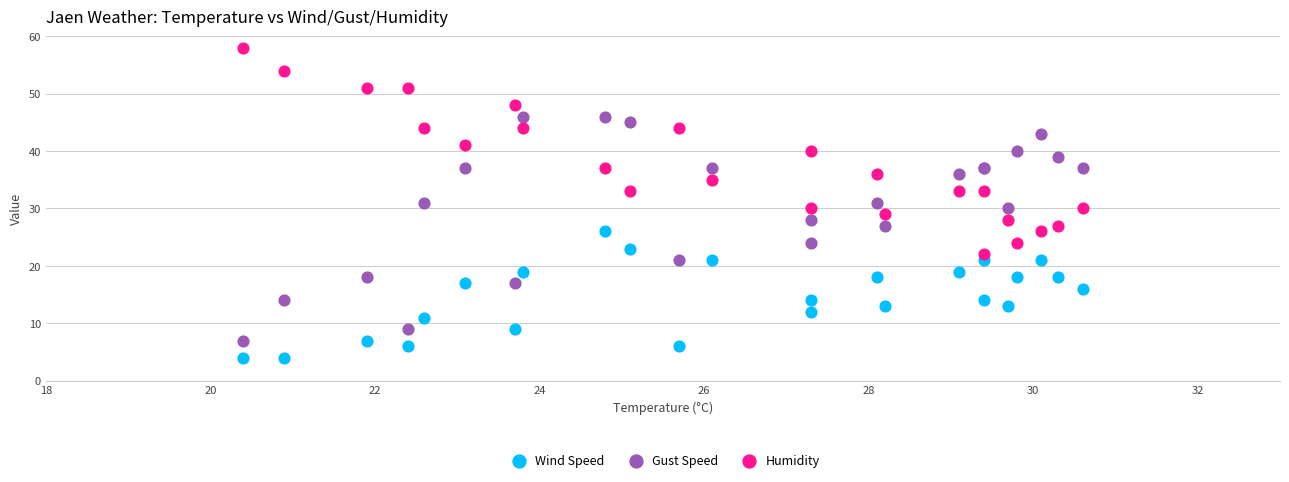

Which series contains the highest Y value?

Humidity